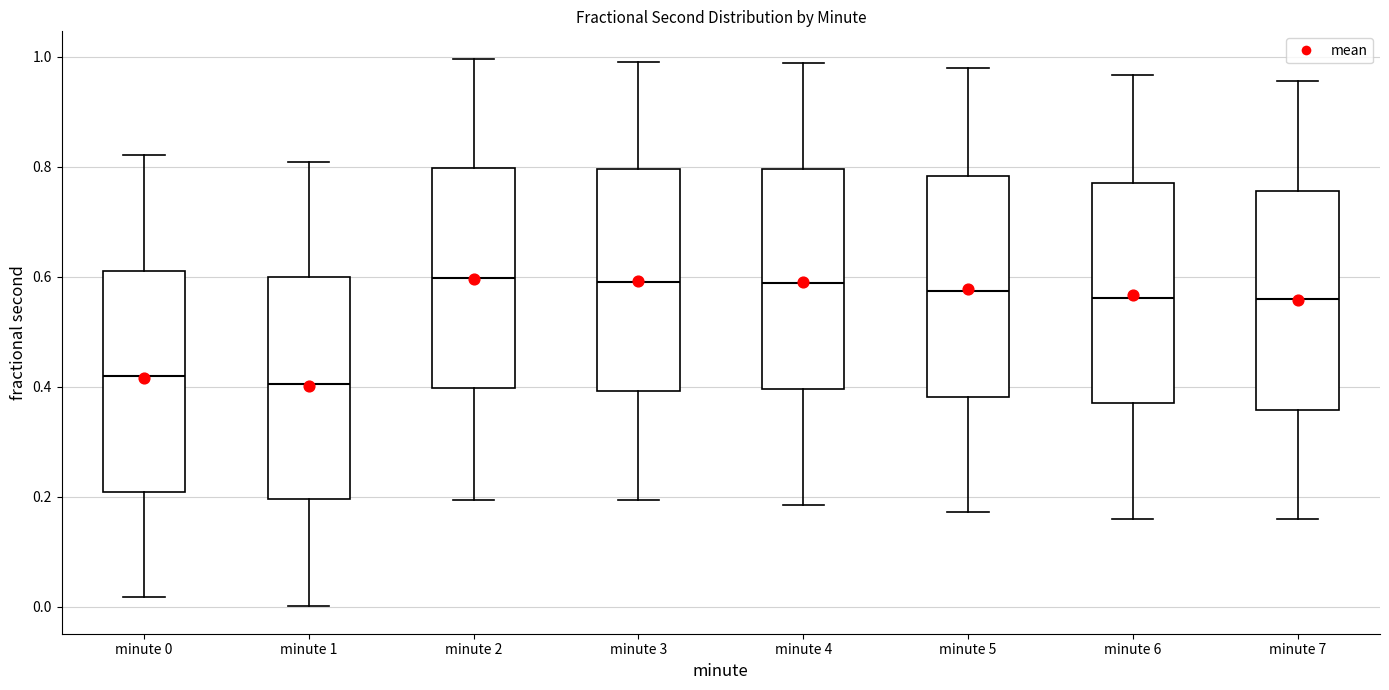

Reading left to right, transcribe this box plot: for each box, give where its median line is, the range the box spans, and where its two whiskers end, as read against the y-axis. The values are not printed on the chart, so give them approximately, as read against the axis.

minute 0: median 0.42, box 0.20 to 0.62, whiskers 0.02 to 0.82
minute 1: median 0.40, box 0.20 to 0.60, whiskers 0.00 to 0.80
minute 2: median 0.60, box 0.40 to 0.80, whiskers 0.20 to 1.00
minute 3: median 0.60, box 0.40 to 0.80, whiskers 0.20 to 1.00
minute 4: median 0.58, box 0.40 to 0.80, whiskers 0.18 to 0.98
minute 5: median 0.58, box 0.38 to 0.78, whiskers 0.18 to 0.98
minute 6: median 0.56, box 0.36 to 0.78, whiskers 0.16 to 0.96
minute 7: median 0.56, box 0.36 to 0.76, whiskers 0.16 to 0.96